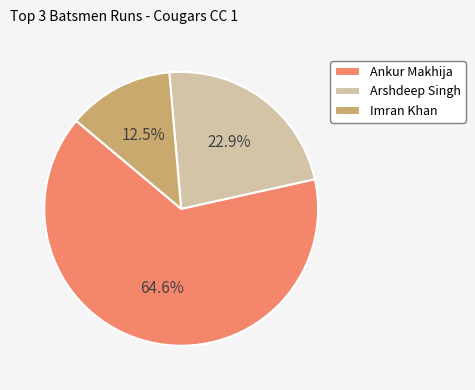

To the nearest percent, what is the combined percentage of Arshdeep Singh and Imran Khan?

35%